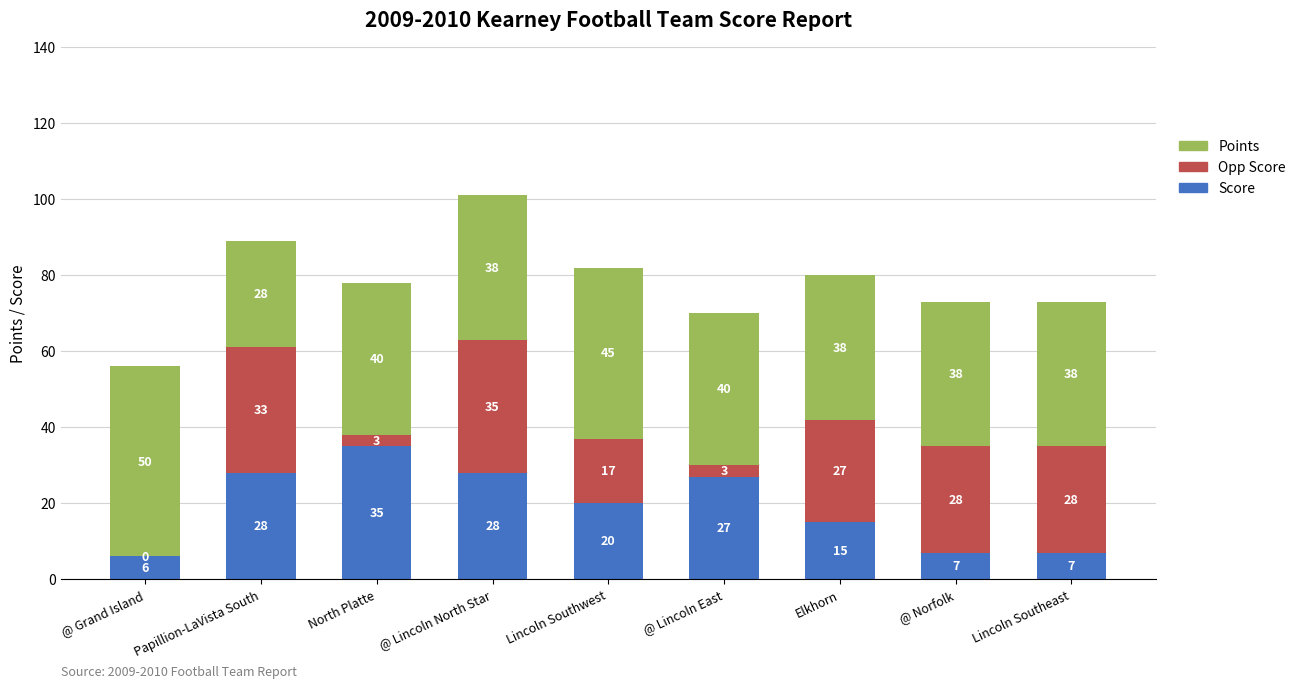

At which label does Score reach its peak?

North Platte